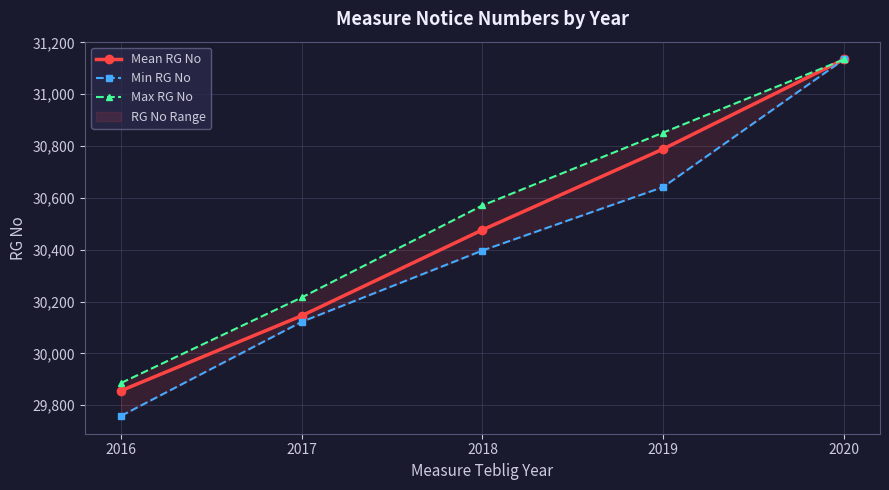

Reading left to right, transcribe all the data shown in this chart.

Mean RG No: 2016=29856.3	2017=30145.5	2018=30476.7	2019=30788.7	2020=31134.0
Min RG No: 2016=29759.0	2017=30122.0	2018=30397.0	2019=30642.0	2020=31134.0
Max RG No: 2016=29886.0	2017=30216.0	2018=30571.0	2019=30852.0	2020=31134.0